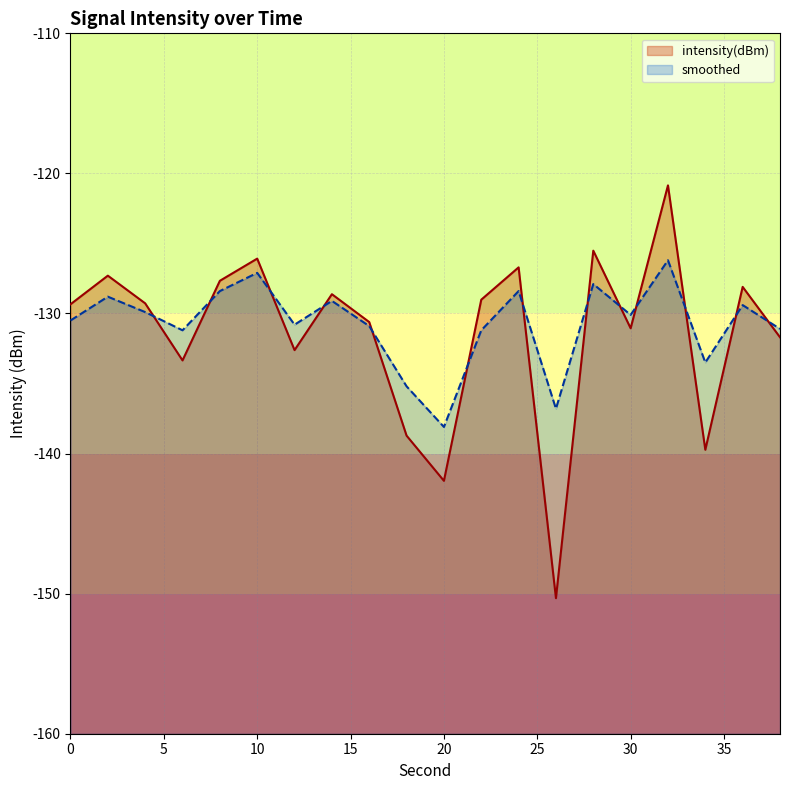

Reading left to right, extract all data points from this chart.

intensity(dBm): 0=-129.3	2=-127.3	4=-129.3	6=-133.3	8=-127.7	10=-126.1	12=-132.6	14=-128.6	16=-130.6	18=-138.7	20=-141.9	22=-129.0	24=-126.7	26=-150.3	28=-125.5	30=-131.1	32=-120.9	34=-139.7	36=-128.1	38=-131.7
smoothed: 0=-130.5	2=-128.8	4=-129.9	6=-131.2	8=-128.4	10=-127.1	12=-130.8	14=-129.1	16=-130.9	18=-135.2	20=-138.1	22=-131.2	24=-128.4	26=-136.8	28=-127.9	30=-130.1	32=-126.2	34=-133.5	36=-129.4	38=-131.1